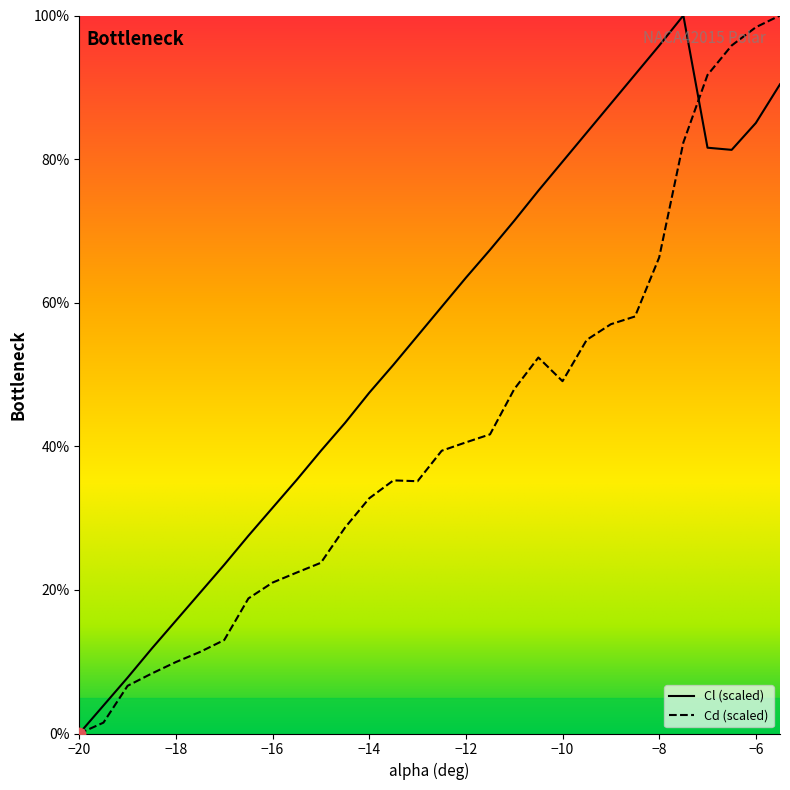

Which series has the largest total across all categories?

Cl (scaled)